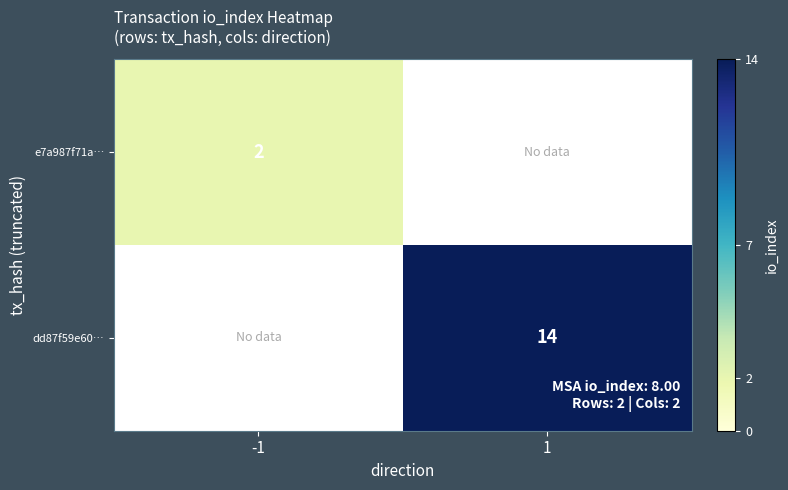

The value of e7a987f71a… at -1 is 2. True or false?

True